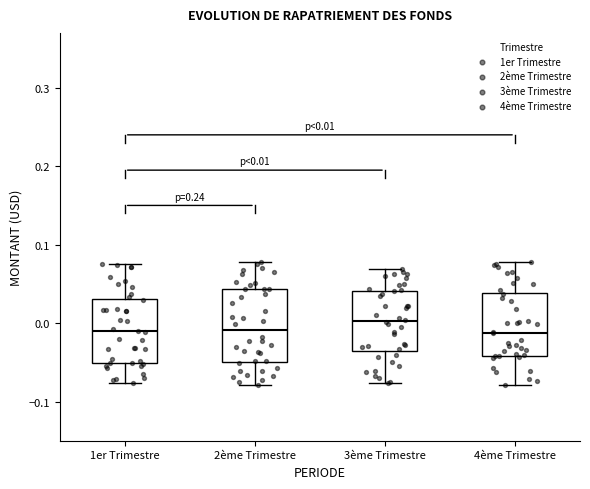

Comparing the boxes themselves (not the whiskers), which one is the tallest?

2ème Trimestre